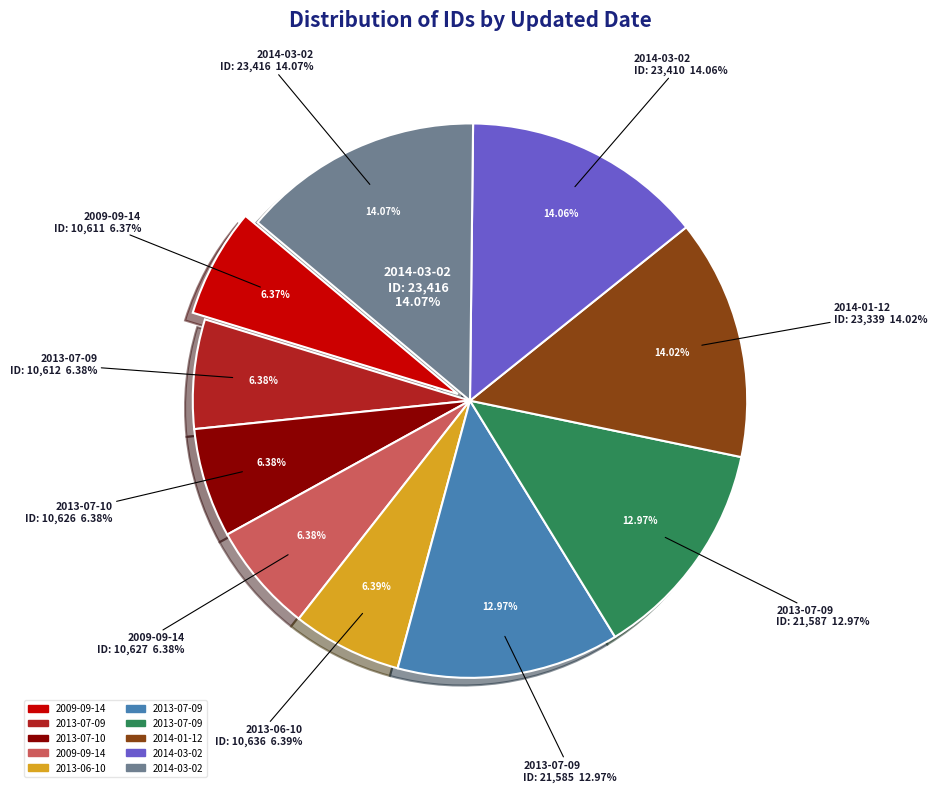

Which has a higher value, 2014-01-12 or 2013-07-09?

2014-01-12